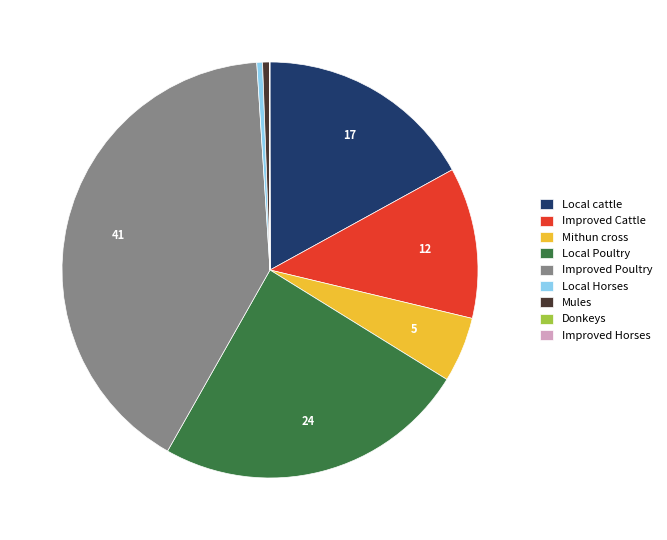

Is Improved Cattle the majority of the pie?

No